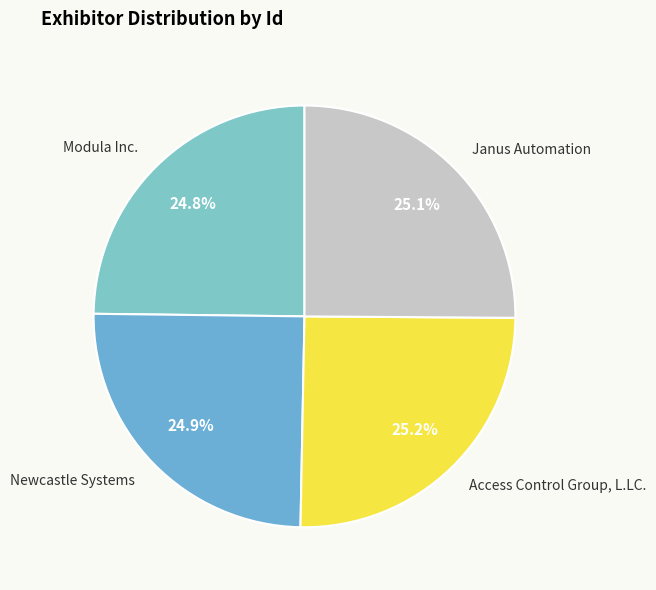

To the nearest percent, what portion does Access Control Group, L.LC. represent?

25%